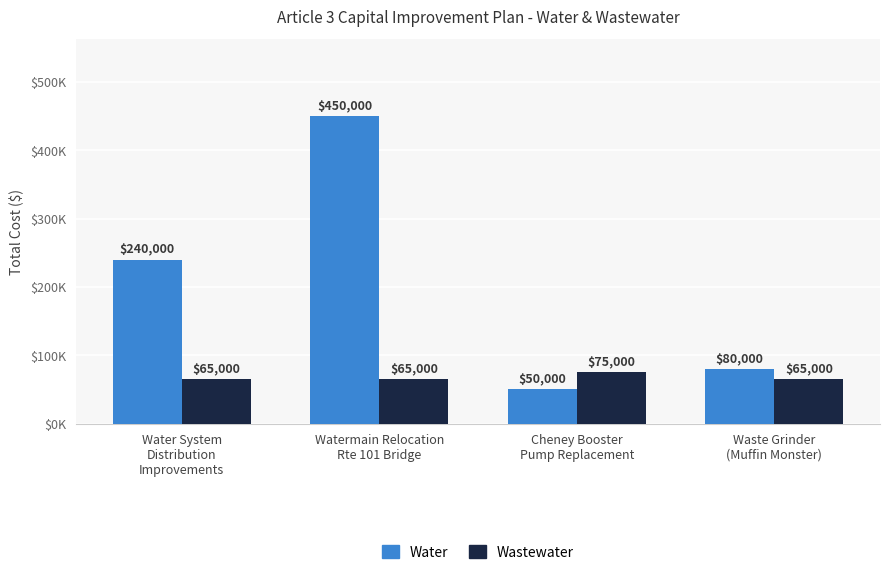

Is it true that Wastewater equals 65000 at Watermain Relocation
Rte 101 Bridge?

True